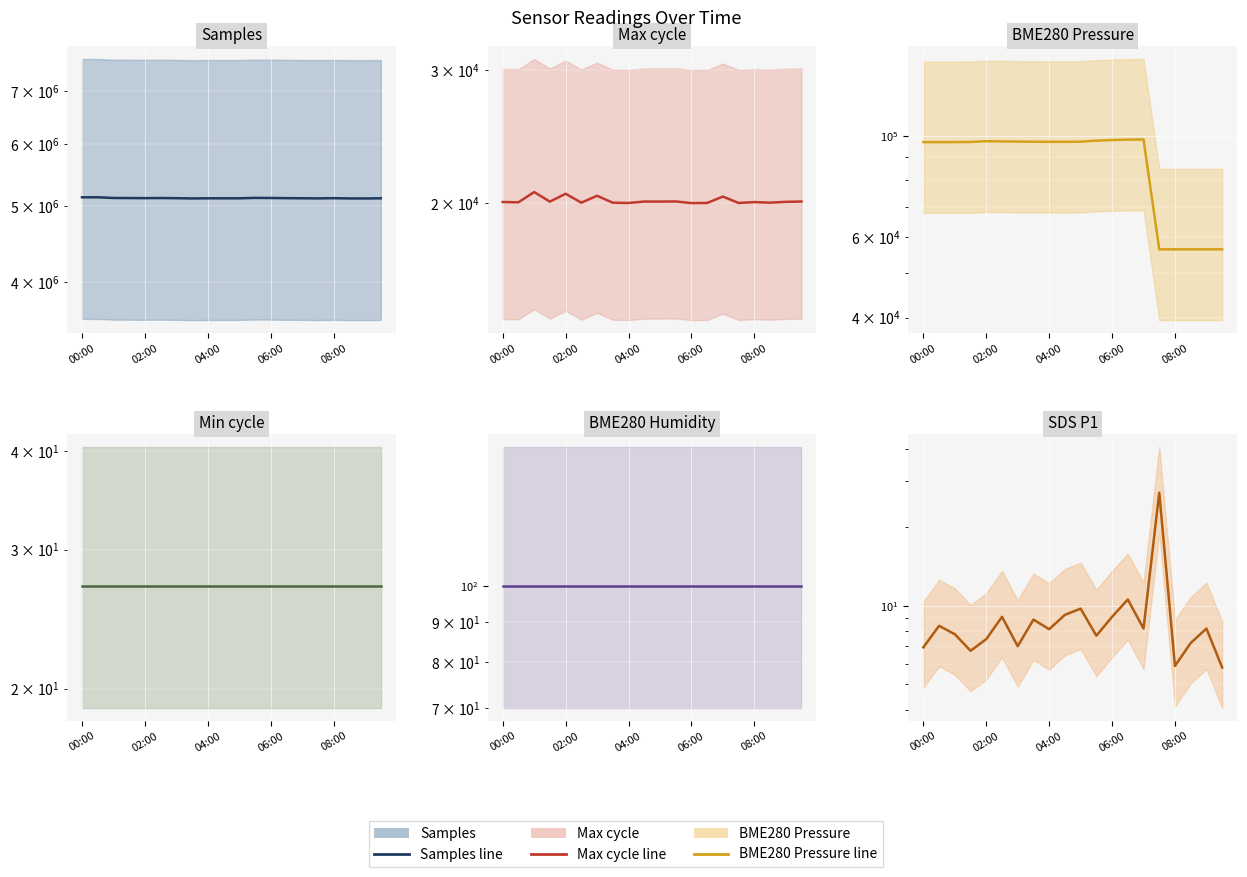

At which label does Min_cycle line reach its minimum?

00:00